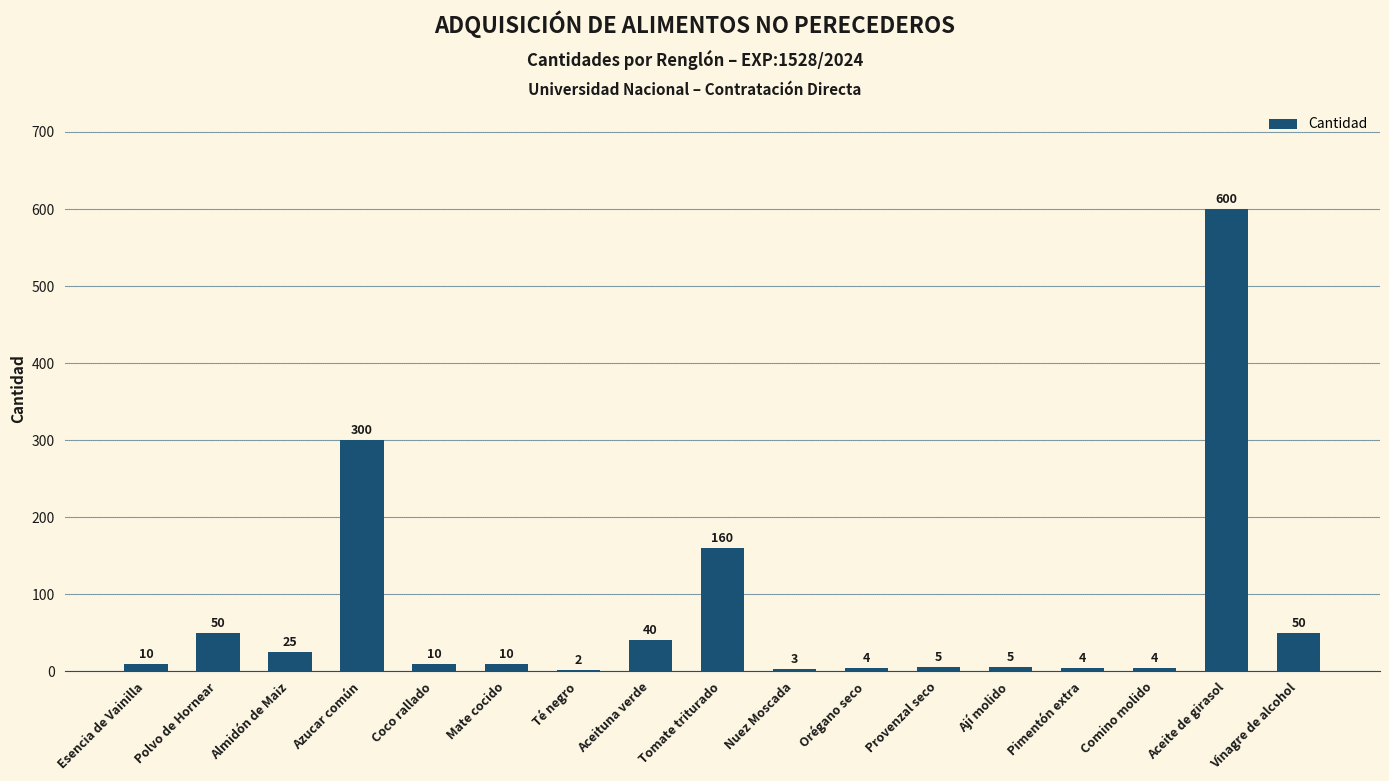

What is the greatest value displayed?

600